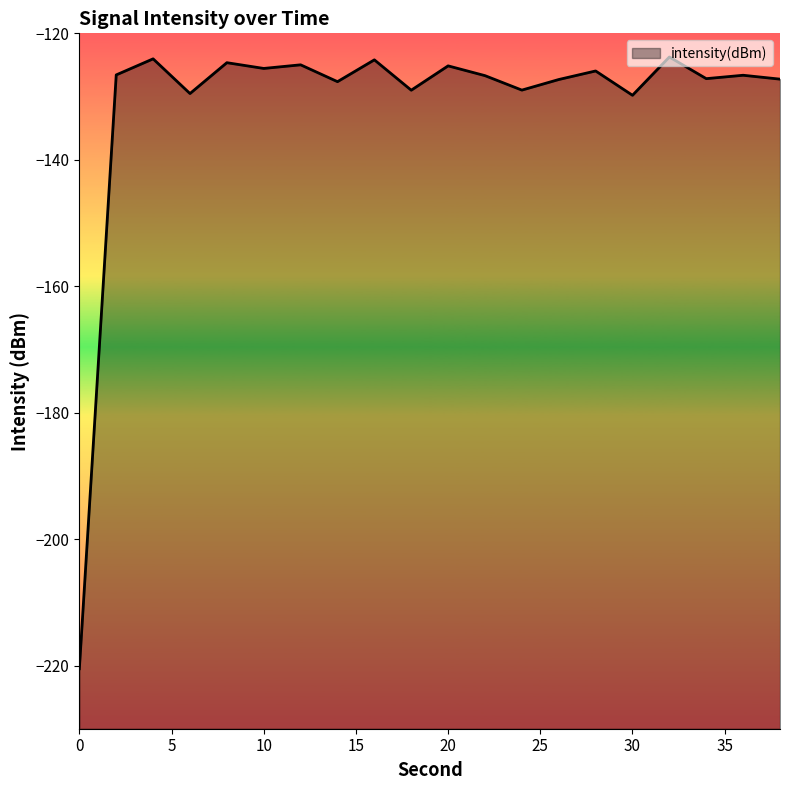

At which category does the data reach its first local valley?

6